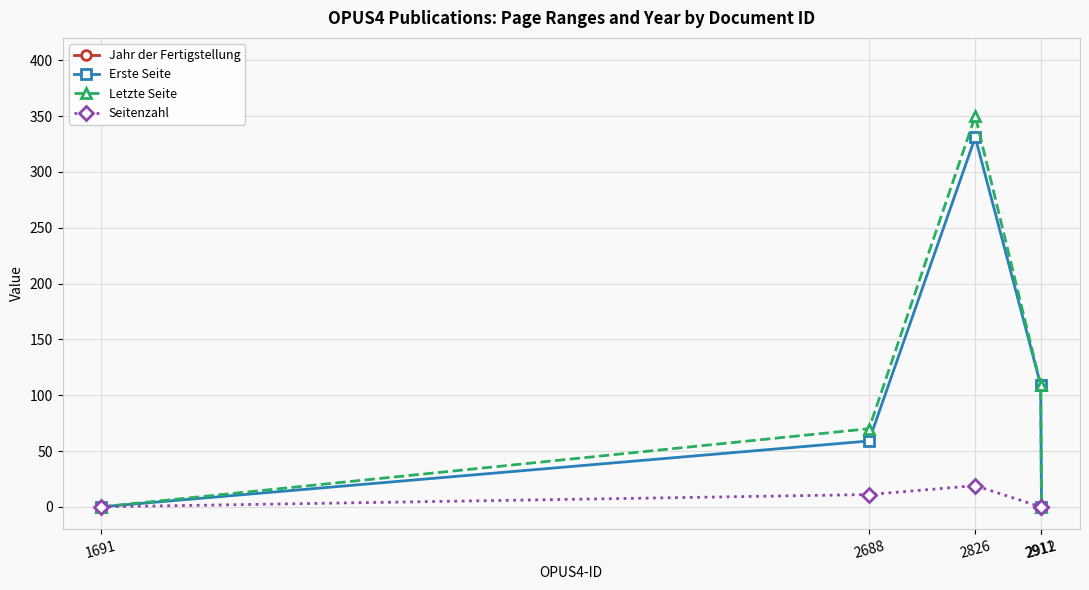

Which series has the widest spread of values?

Letzte Seite